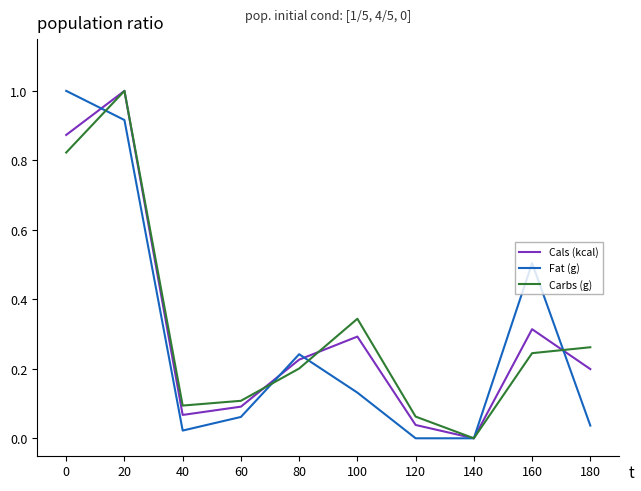

True or false: Cals (kcal) has a value of 0.1 at 60.

True